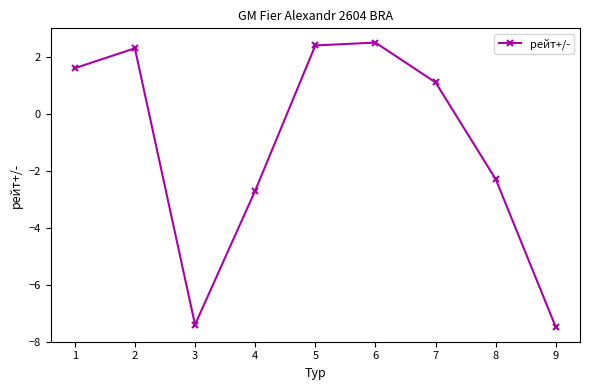

True or false: the data shows 1.4 at 6.

False